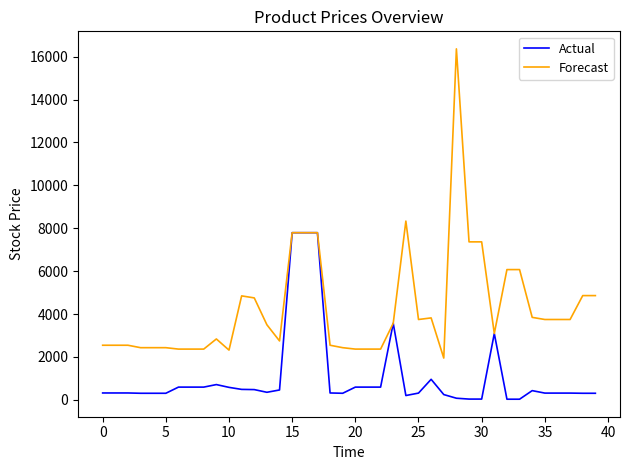

List the series in order of their peak value, lowest first.

Actual, Forecast